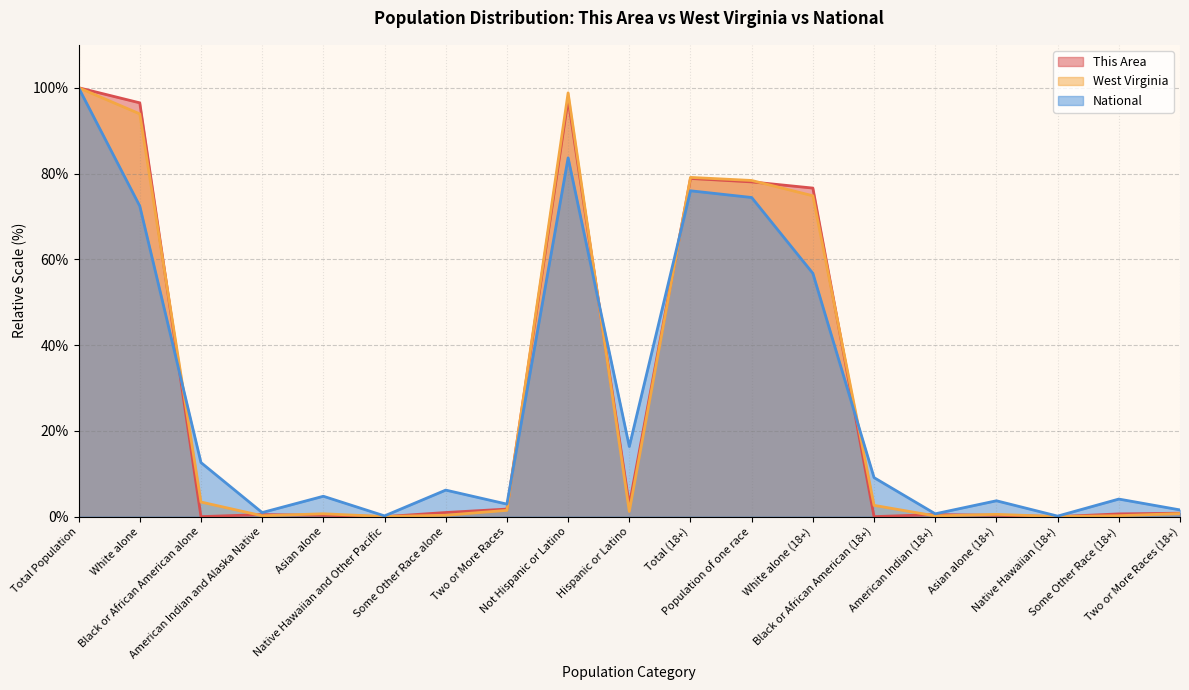

At which category is the sum across all series the highest?

Total Population